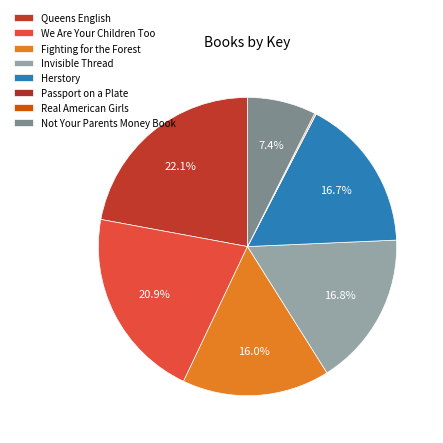

To the nearest percent, what portion does We Are Your Children Too represent?

21%